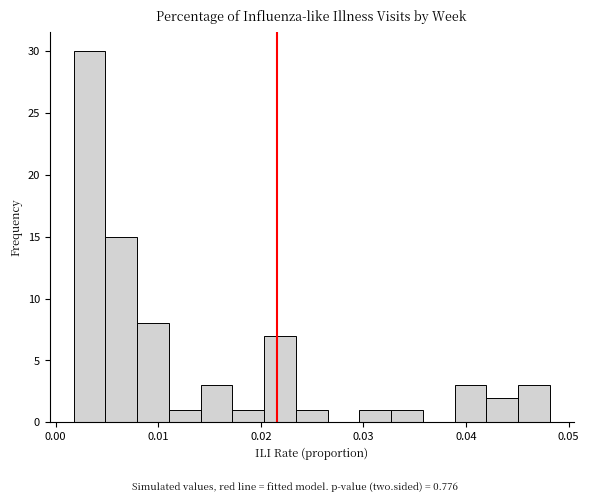

Around what value on the x-axis is the tallest bar? Give the approximate position of its centre, as read against the axis.

0.003